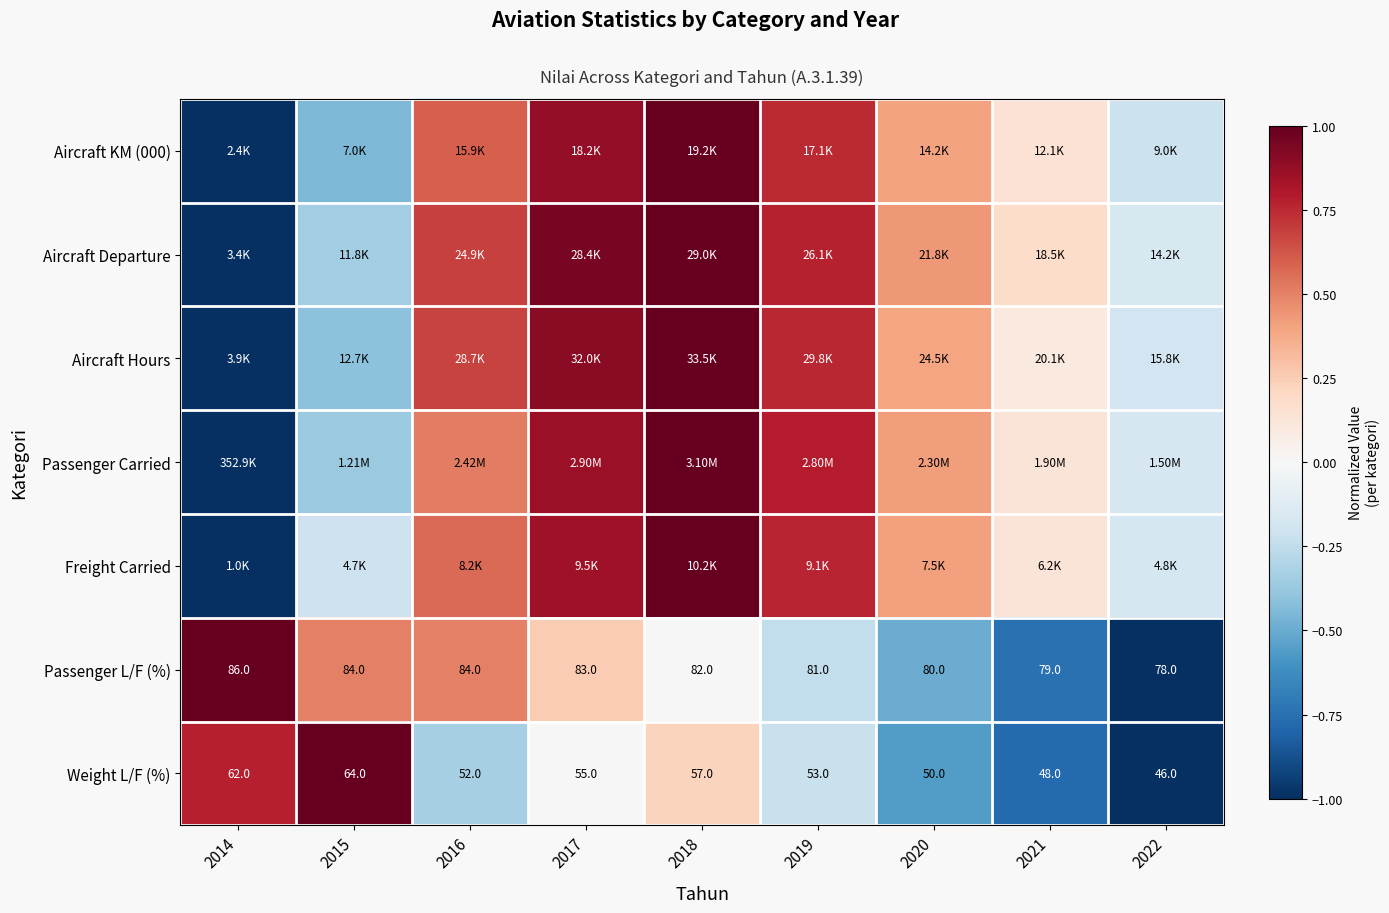

At which label does Passenger Carried first exceed 0?

2016